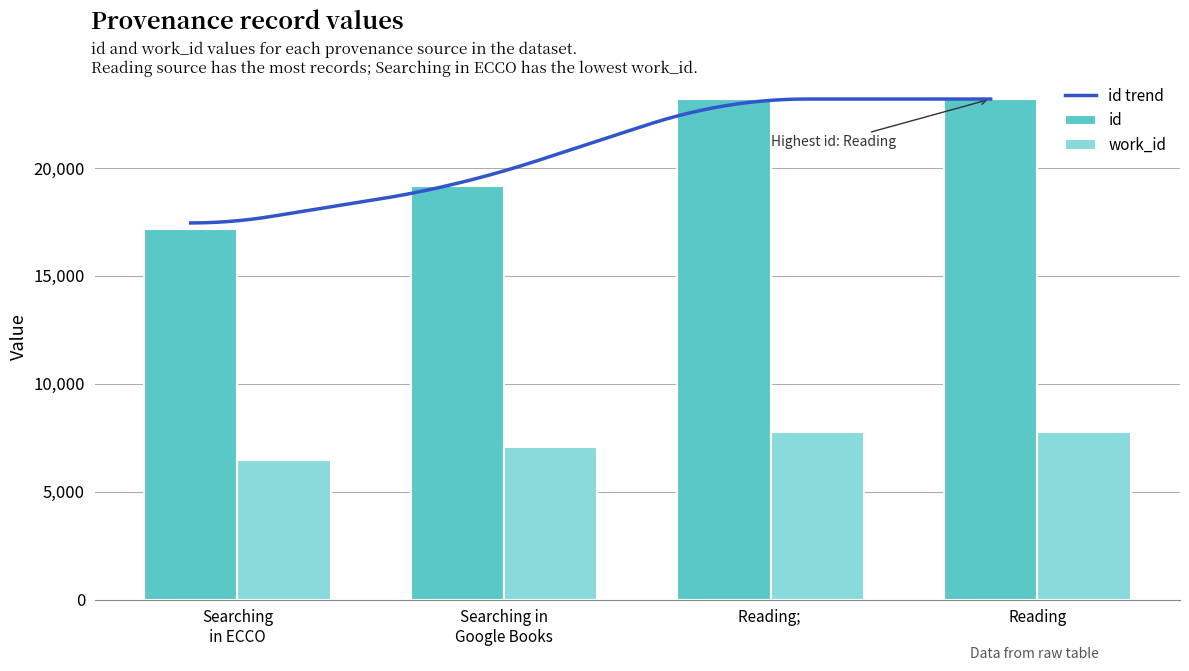

What is the sum of the work_id values at Searching in Google Books and Reading?

14863